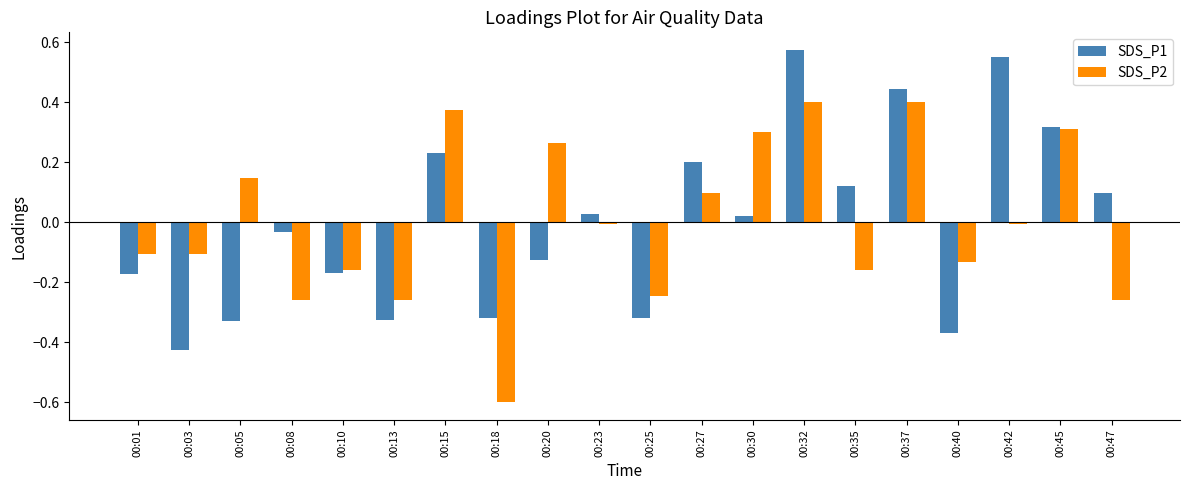

List the series in order of their peak value, lowest first.

SDS_P2, SDS_P1